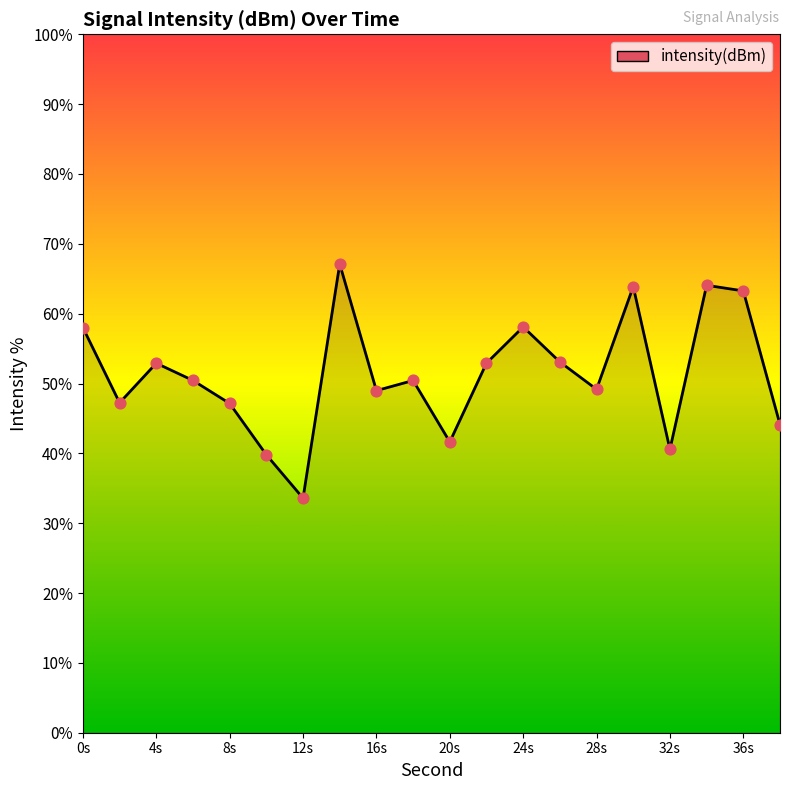

What is the difference between the maximum and minimum values?

33.5